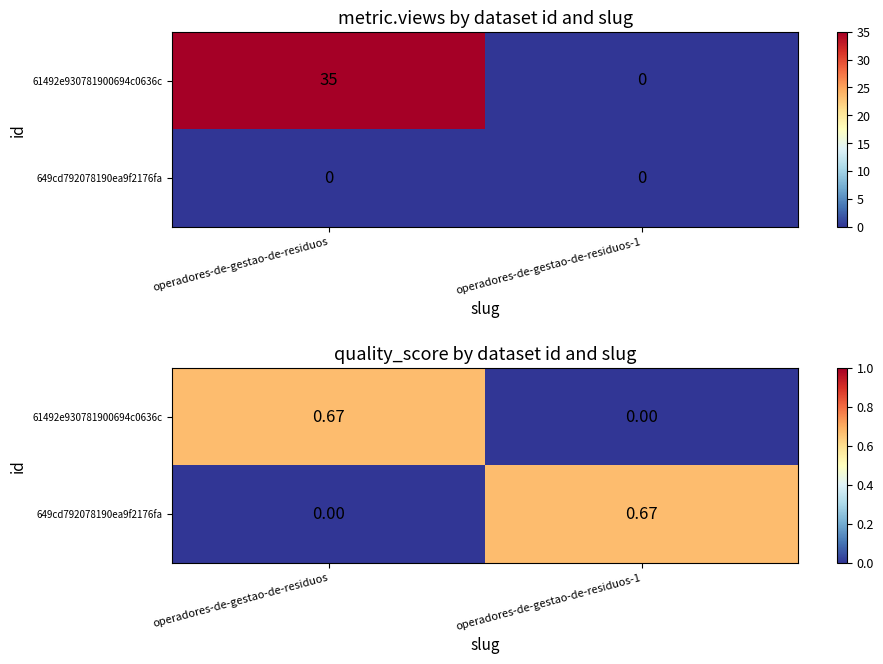

What is the spread (max minus min) of values at operadores-de-gestao-de-residuos?

0.7